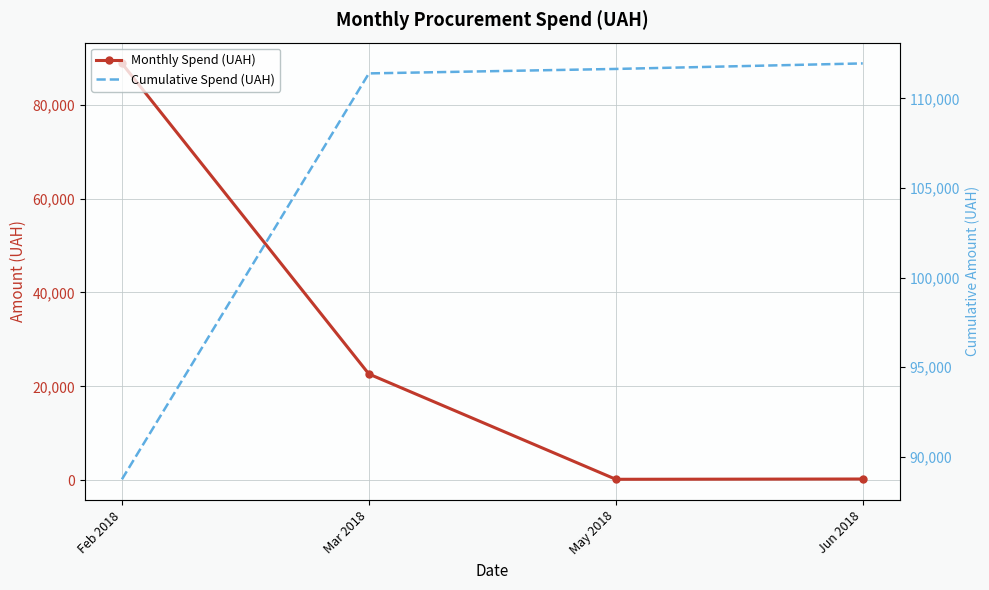

How many values in the Monthly Spend (UAH) series are below 22651?

2